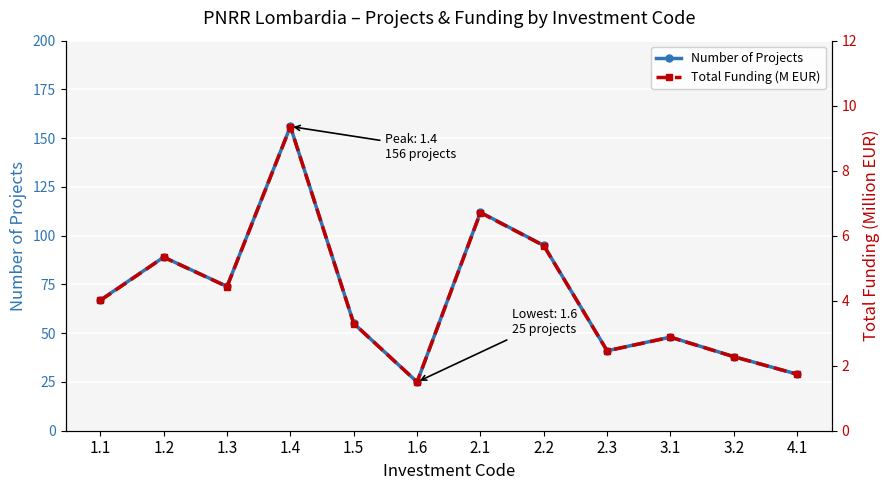

What value does the Total Funding (M EUR) series have at 3.2?

2.3